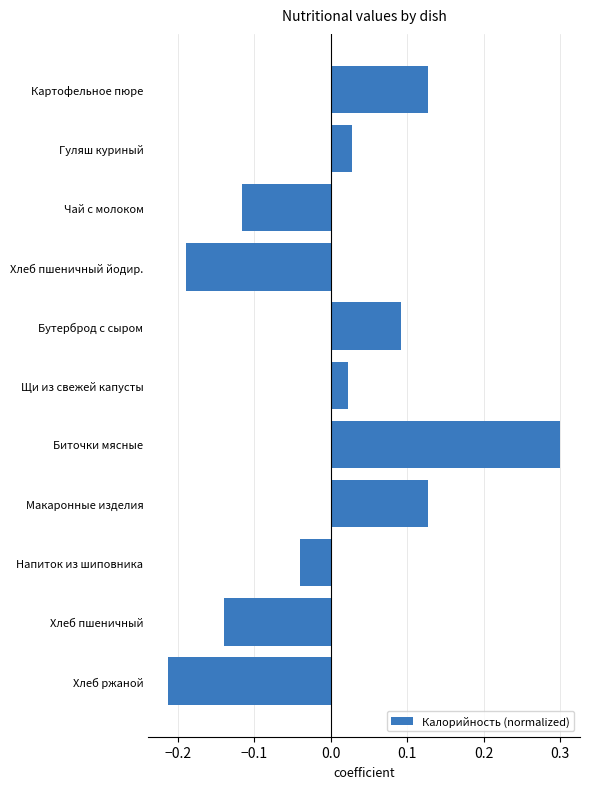

How many data points are above 0?

6